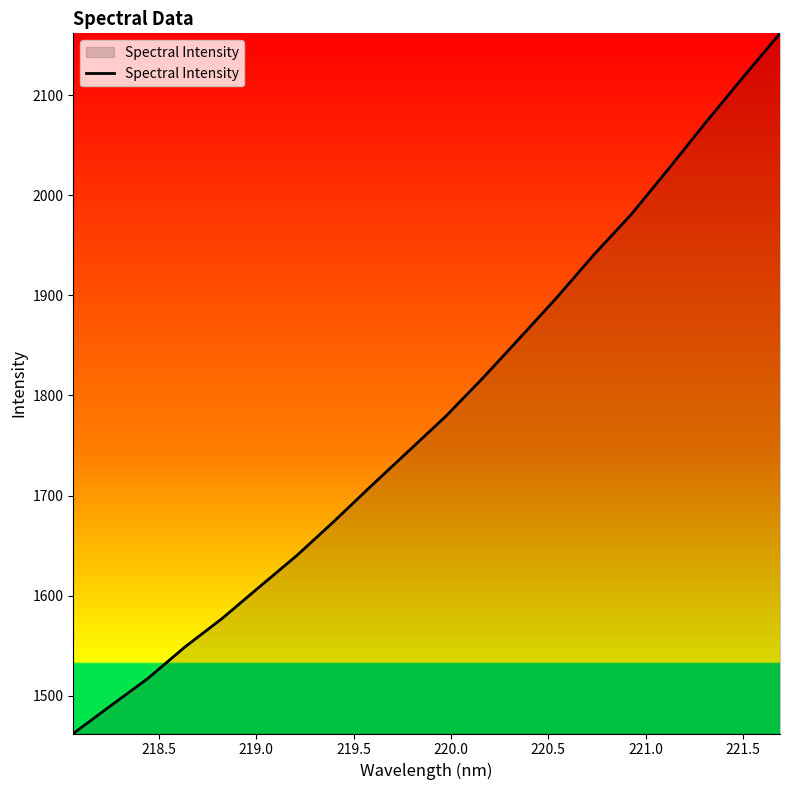

What is the greatest value displayed?

2161.8